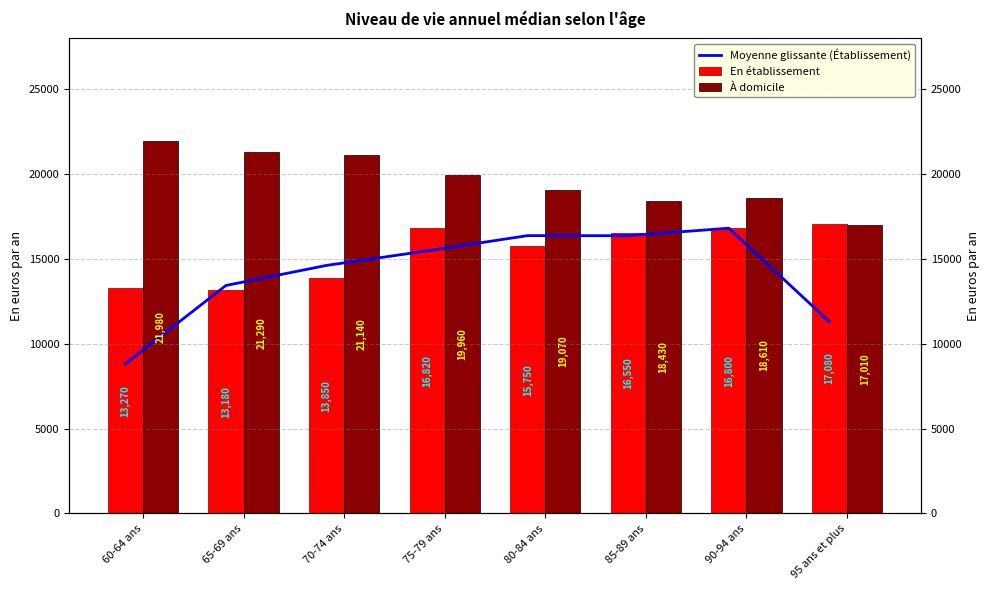

Which category has the lowest value in the En établissement series?

65-69 ans